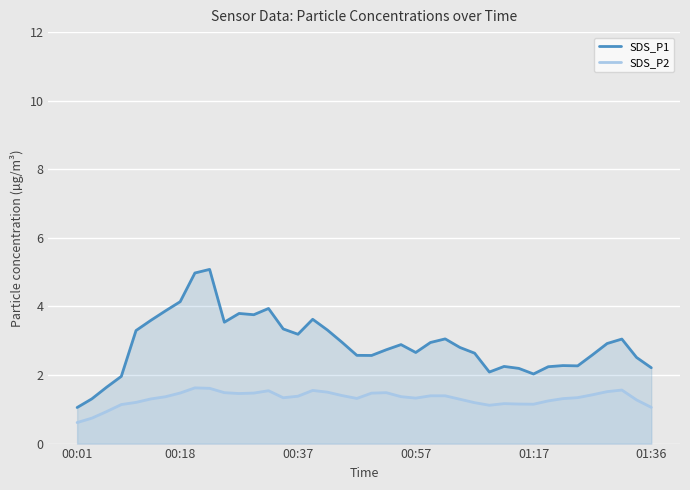

True or false: SDS_P2 has more than 0 points higher than both neighbors.

True